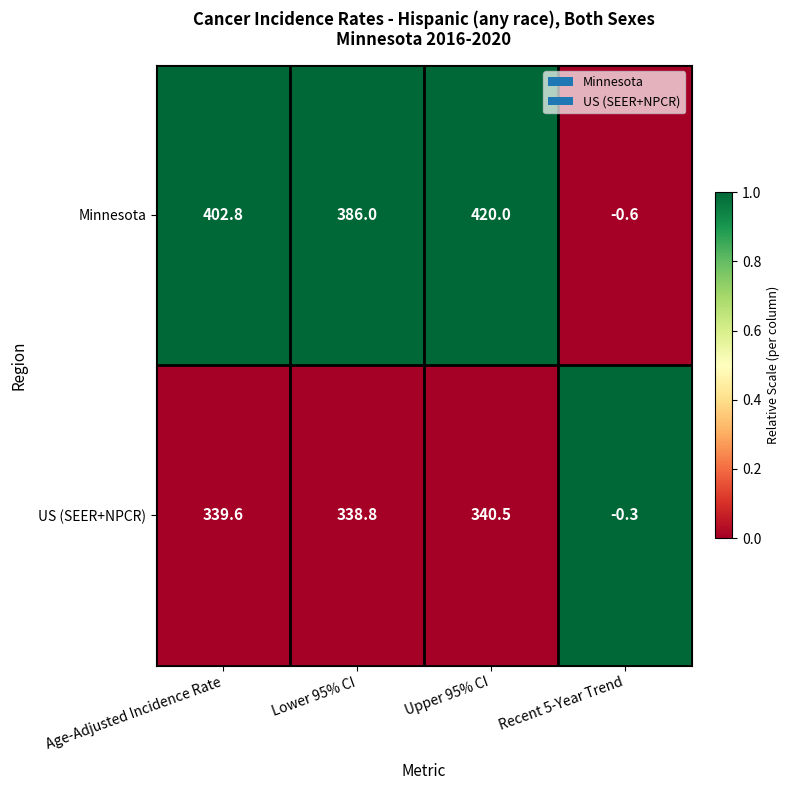

At Upper 95% CI, list the series in order from smallest to largest.

US (SEER+NPCR), Minnesota